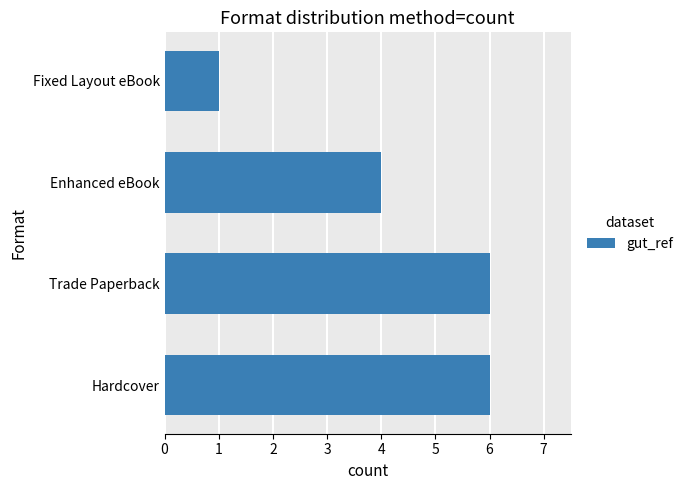

Reading bottom to top, extract all data points from this chart.

Hardcover=6	Trade Paperback=6	Enhanced eBook=4	Fixed Layout eBook=1